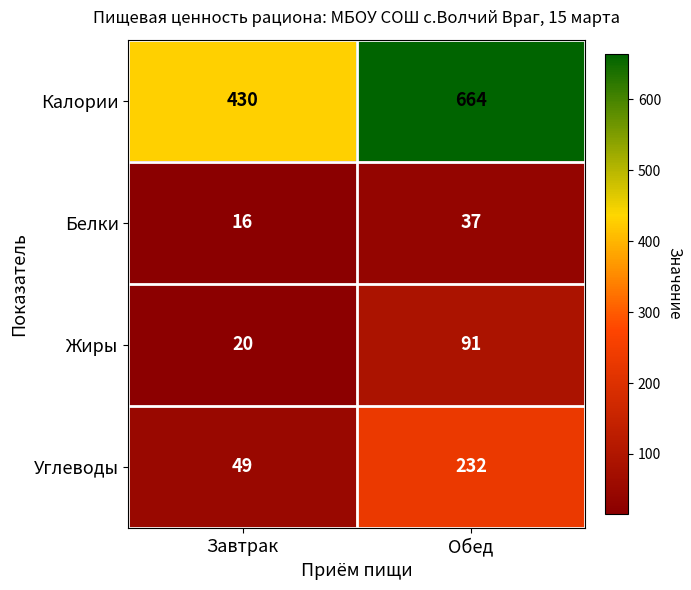

At which label does Жиры reach its peak?

Обед